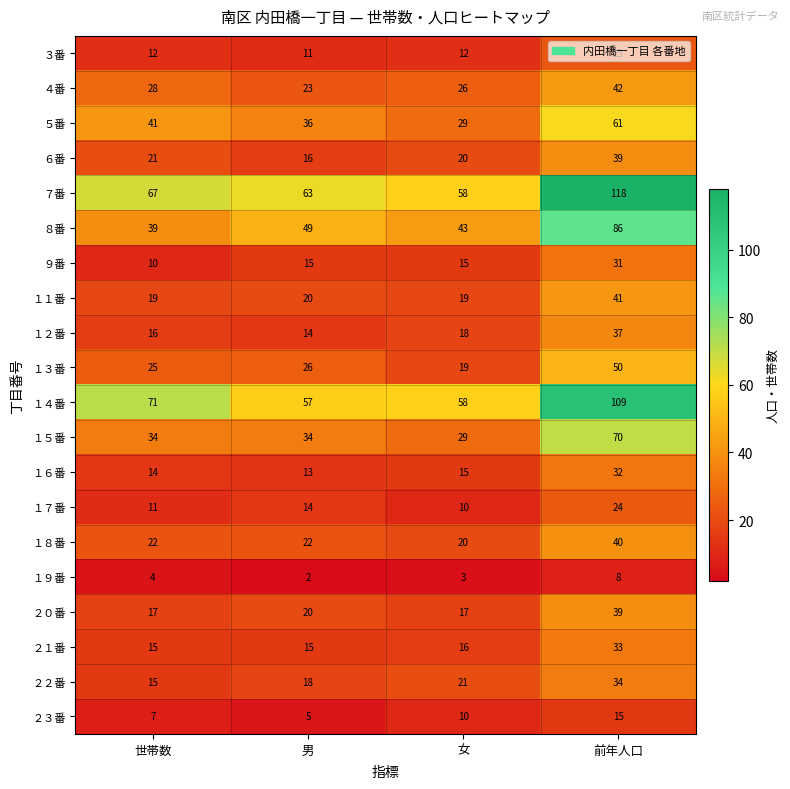

What is the highest value of the １５番 series?

70